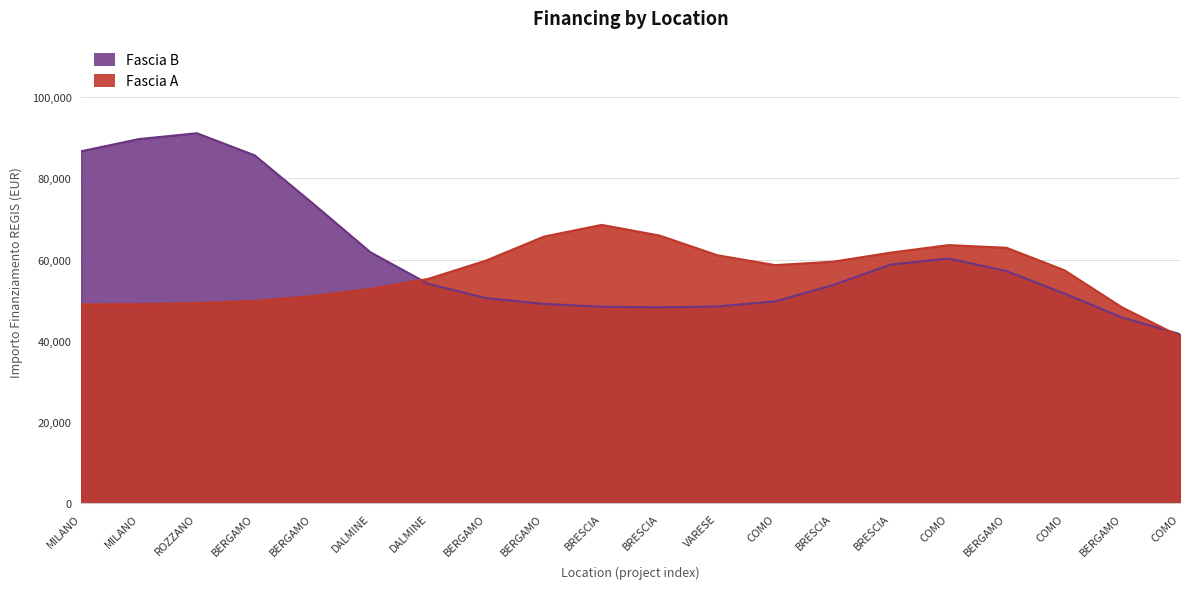

At BRESCIA, list the series in order from largest to smallest.

Fascia A, Fascia B